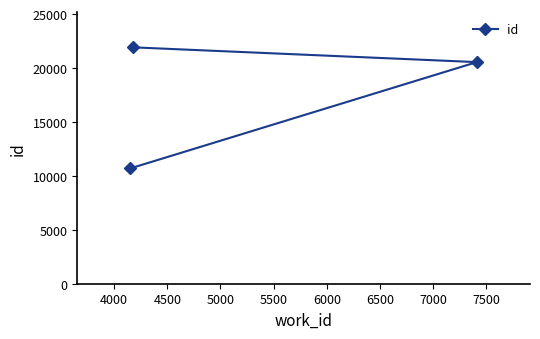

What is the value of the 3rd point from the left?

20542